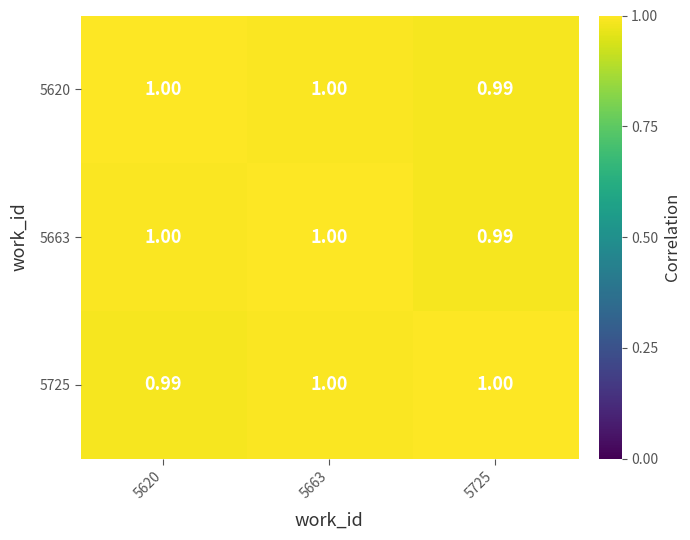

Is the value of 5725 at 5620 greater than the value of 5620 at 5620?

No